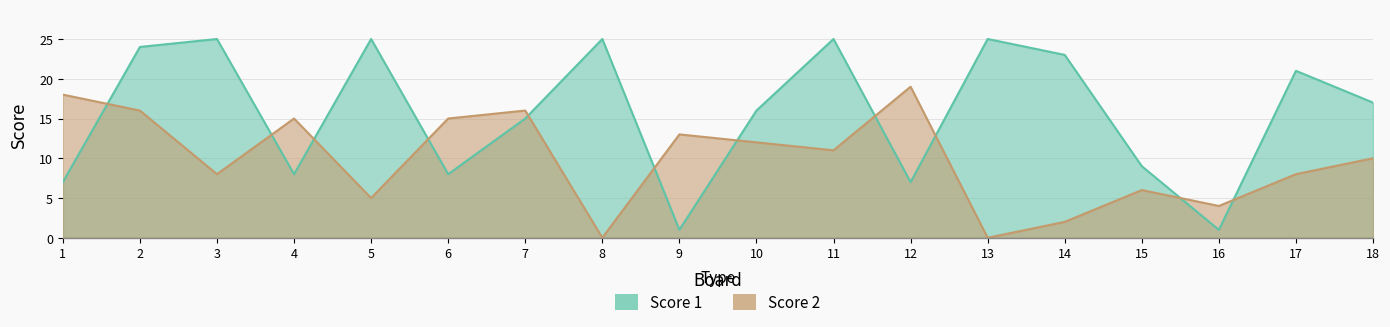

What is the difference between the maximum and minimum values in the Score 2 series?

19